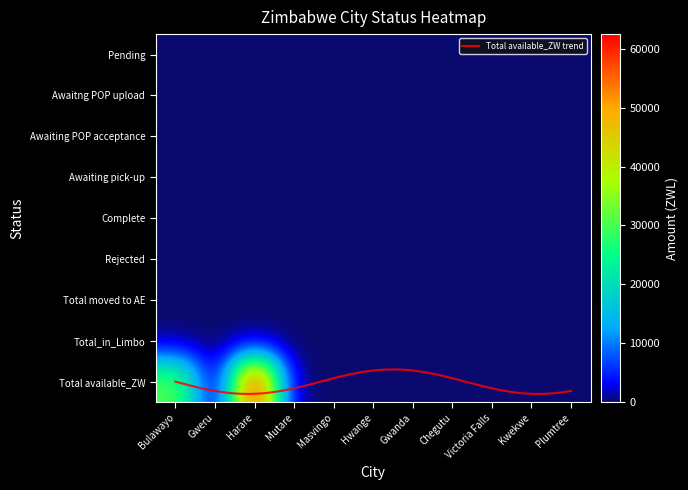

Reading right to left, list all the values displayed in this chart.

Pending: 0.0	0.0	0.0	0.0	0.0	0.0	0.0	0.0	0.0	0.0	0.0
Awaitng POP upload: 0.0	0.0	0.0	0.0	0.0	0.0	0.0	0.0	0.0	0.0	0.0
Awaiting POP acceptance: 0.0	0.0	0.0	0.0	0.0	0.0	0.0	0.0	0.0	0.0	0.0
Awaiting pick-up: 0.0	0.0	0.0	0.0	0.0	0.0	0.0	0.0	0.0	0.0	0.0
Complete: 0.0	0.0	0.0	0.0	0.0	0.0	0.0	0.0	0.0	0.0	0.0
Rejected: 0.0	0.0	0.0	0.0	0.0	0.0	0.0	0.0	0.0	0.0	0.0
Total moved to AE: 0.0	0.0	0.0	0.0	0.0	0.0	0.0	0.0	0.0	0.0	0.0
Total_in_Limbo: 0.0	0.0	0.0	0.0	0.0	0.0	0.0	0.0	0.0	0.0	0.0
Total available_ZW: 0.0	0.0	0.0	0.0	0.0	0.0	28.9	0.0	62490.4	137.0	31071.3